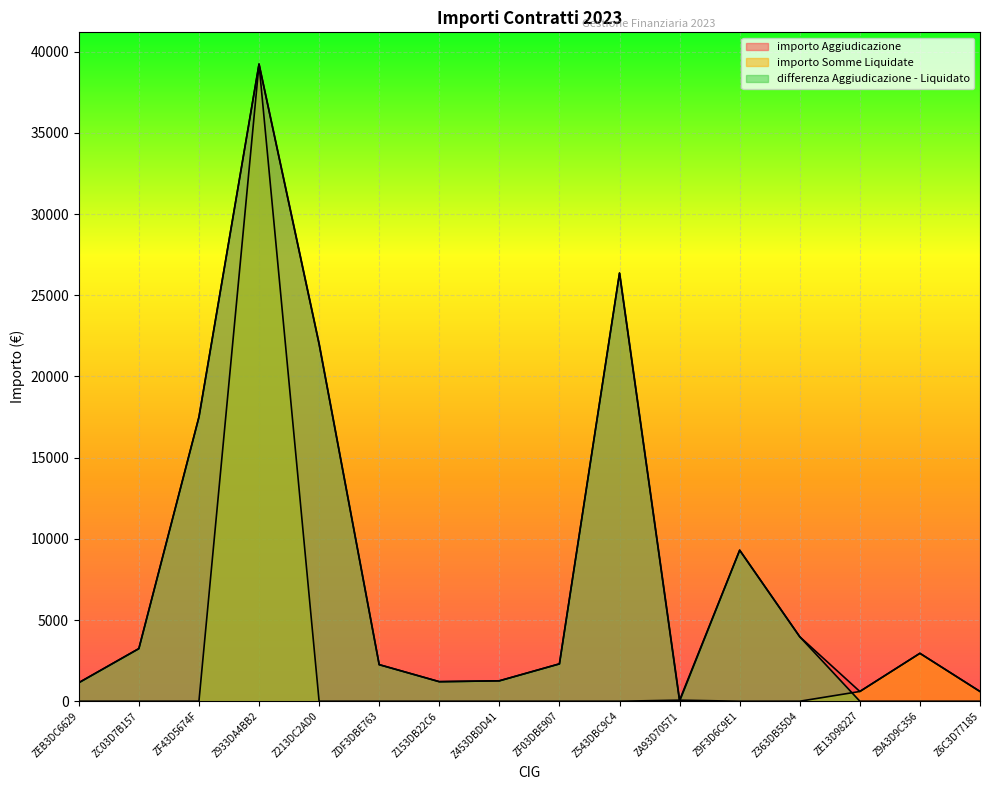

Which has a higher value, Z933DA4BB2 or Z6C3D77185?

Z933DA4BB2